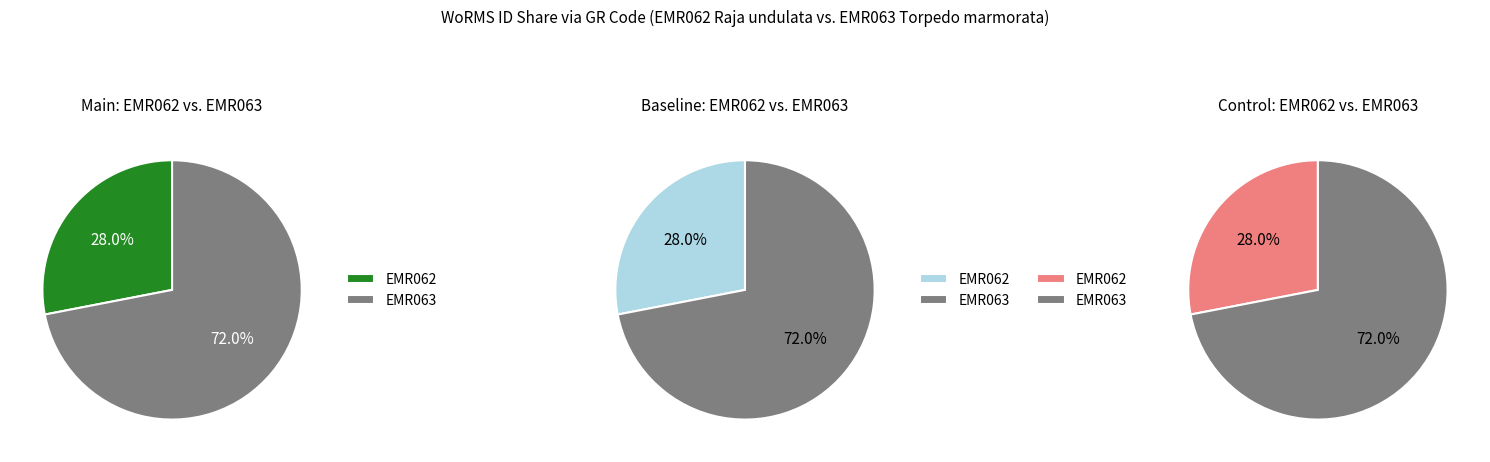

How many segments does this pie chart have?

2